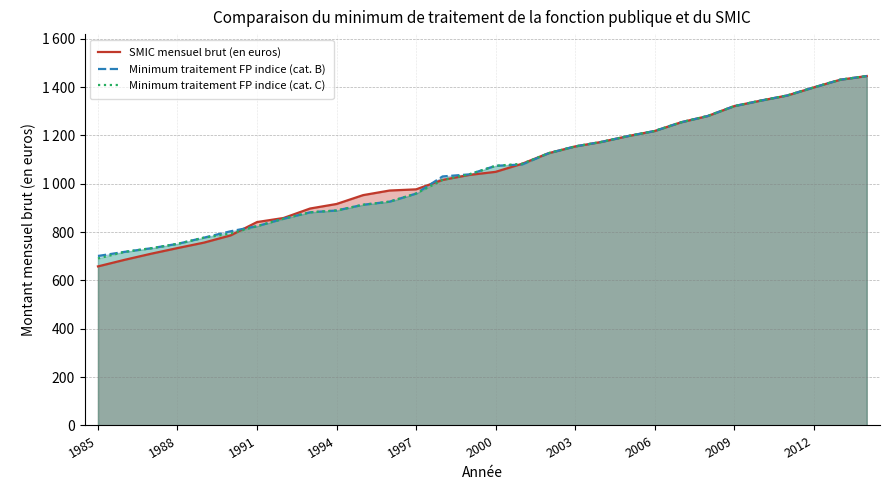

What are all the series names shown in the legend?

SMIC mensuel brut (en euros), Minimum traitement FP indice (cat. B), Minimum traitement FP indice (cat. C)